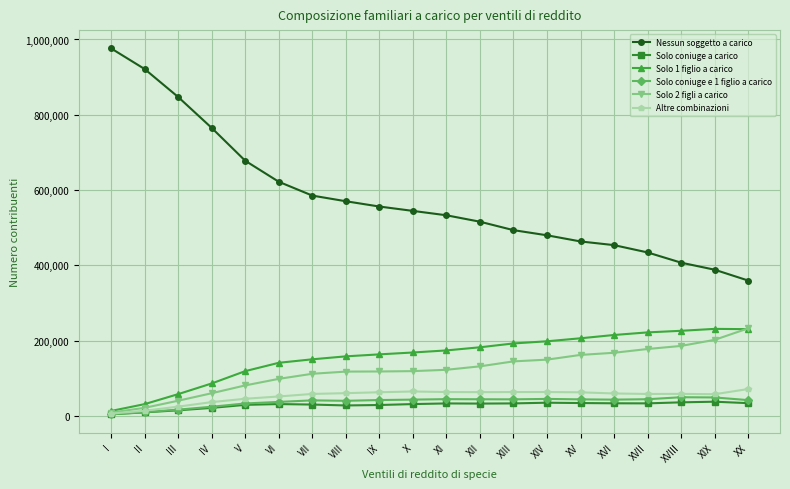

What is the value of the Altre combinazioni point at the 9th from the left?

62645